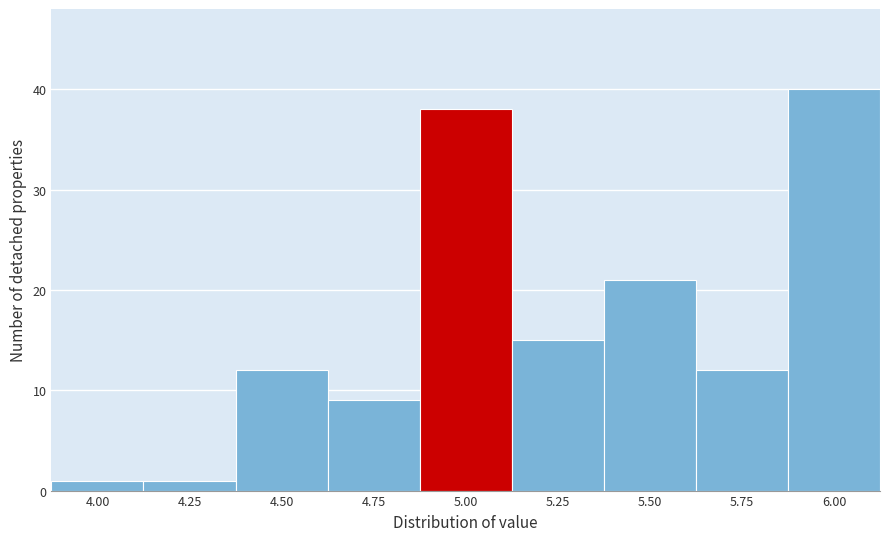

Reading right to left, transcribe all the data shown in this chart.

6.00=40	5.75=12	5.50=21	5.25=15	5.00=38	4.75=9	4.50=12	4.25=1	4.00=1